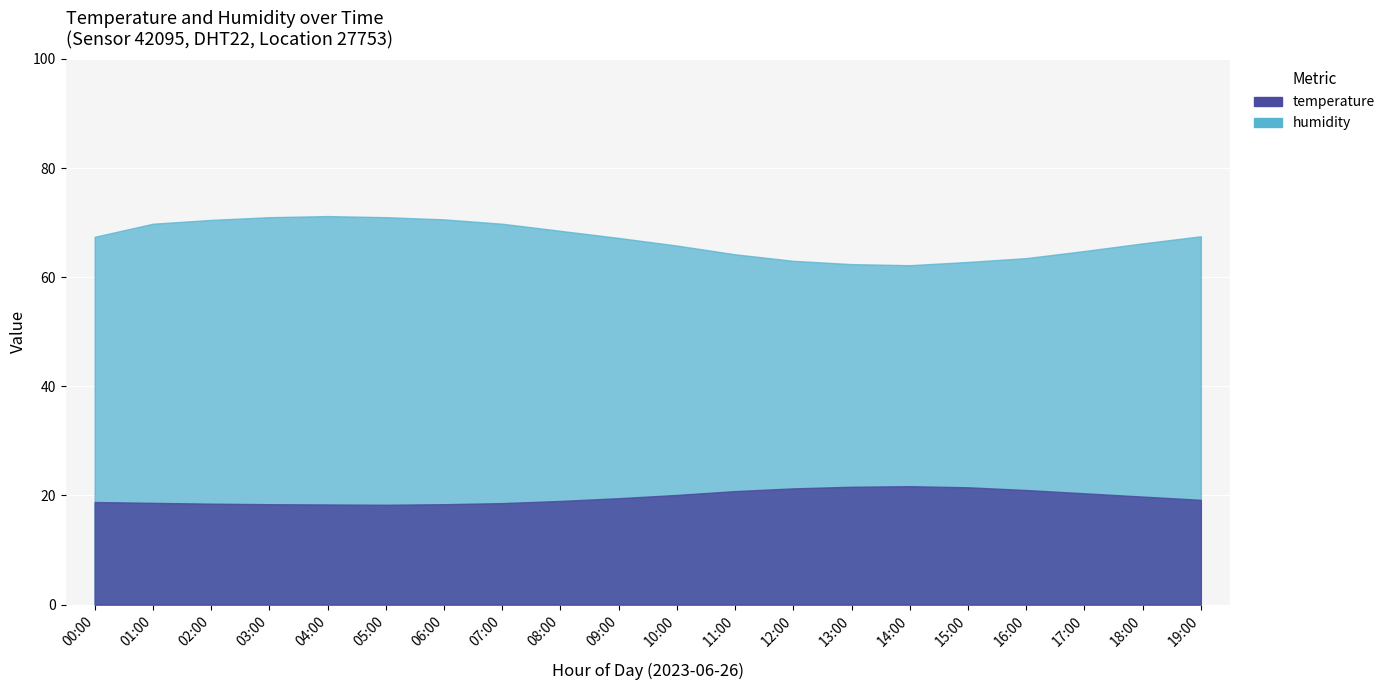

Reading left to right, list all the values displayed in this chart.

temperature: 00:00=18.8	01:00=18.6	02:00=18.5	03:00=18.4	04:00=18.4	05:00=18.3	06:00=18.4	07:00=18.6	08:00=19.0	09:00=19.5	10:00=20.1	11:00=20.8	12:00=21.3	13:00=21.6	14:00=21.7	15:00=21.5	16:00=21.0	17:00=20.4	18:00=19.8	19:00=19.2
humidity: 00:00=67.4	01:00=69.8	02:00=70.5	03:00=71.0	04:00=71.2	05:00=71.0	06:00=70.6	07:00=69.8	08:00=68.5	09:00=67.2	10:00=65.8	11:00=64.2	12:00=63.0	13:00=62.4	14:00=62.2	15:00=62.8	16:00=63.5	17:00=64.8	18:00=66.2	19:00=67.5